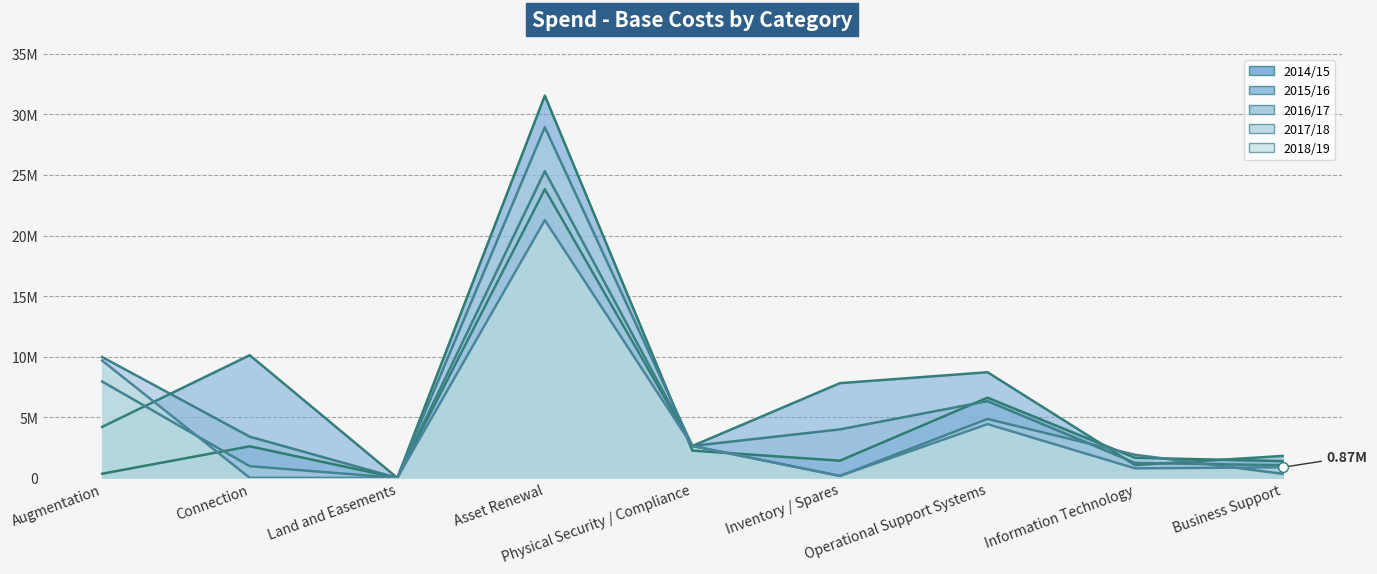

Where is 2015/16 line nearest to the value 11912787?

Connection